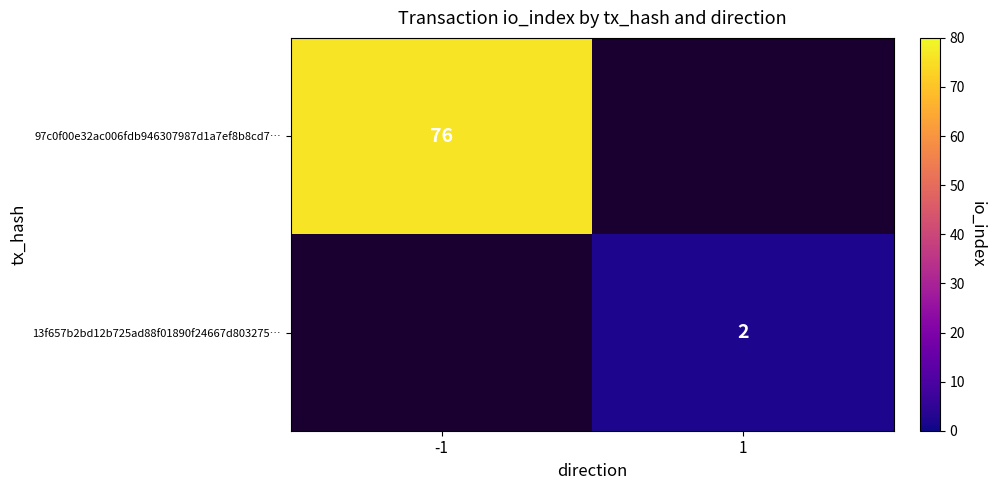

At which category does the chart reach its minimum across all series?

1